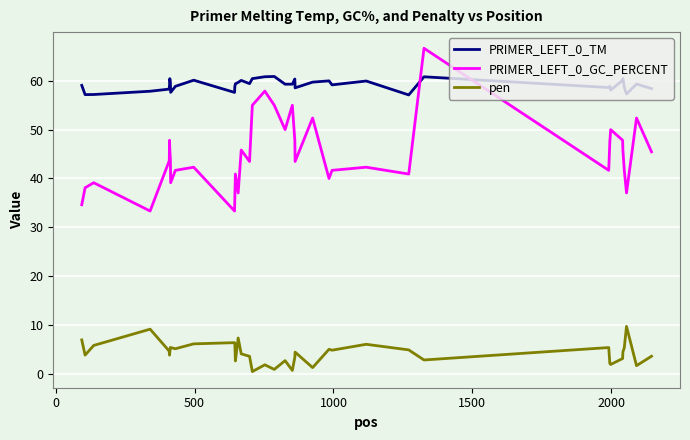

Which series has the widest spread of values?

PRIMER_LEFT_0_GC_PERCENT